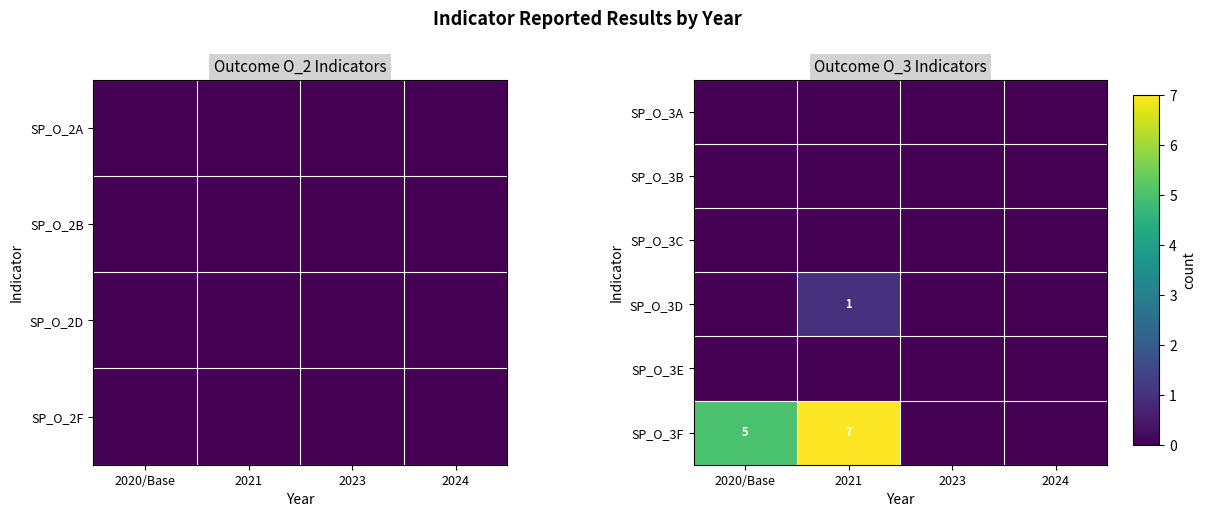

How many series are shown in this chart?

6